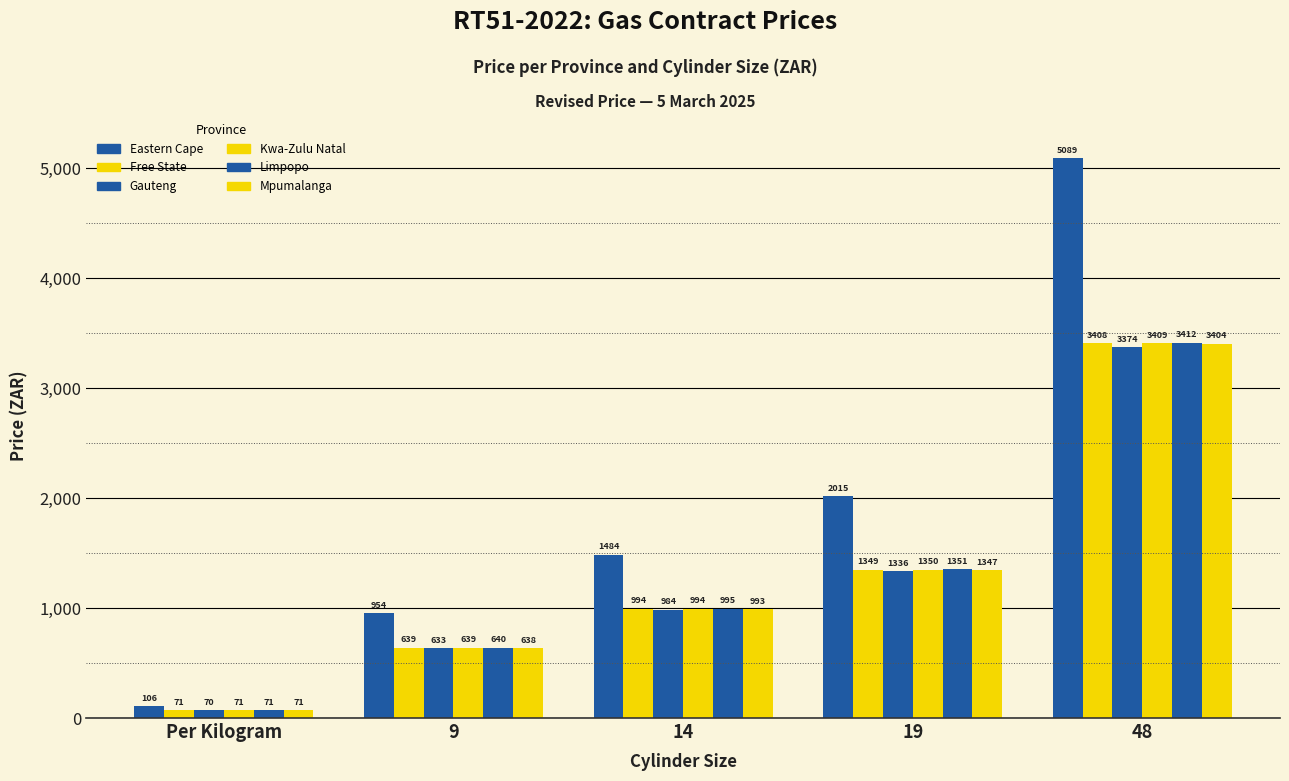

Is it true that Gauteng equals 186.5 at 9?

False